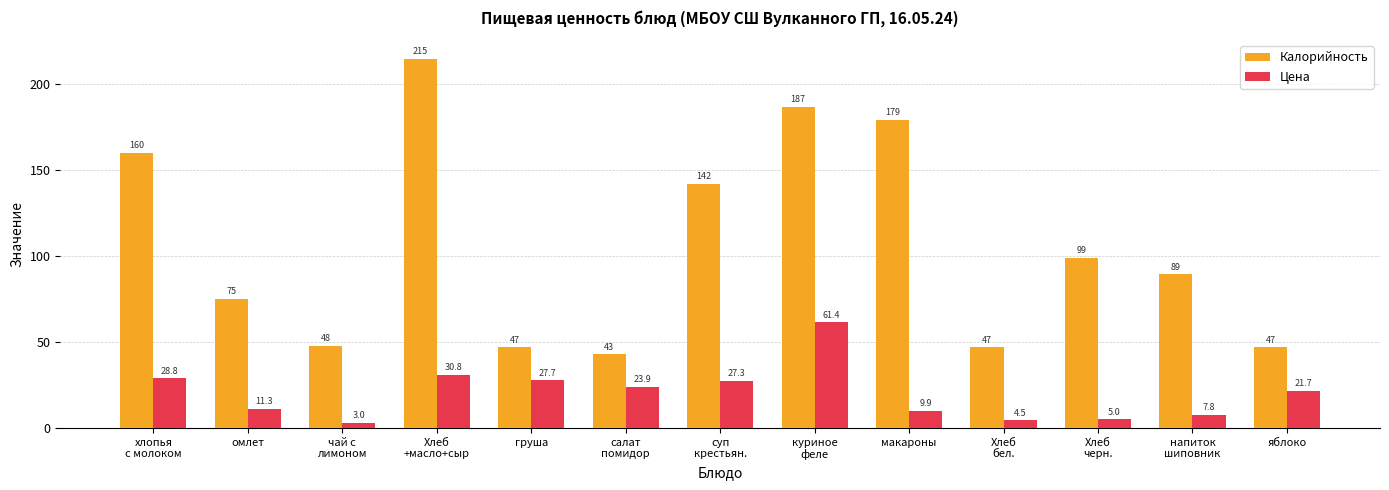

What is the maximum value shown in the chart?

214.7